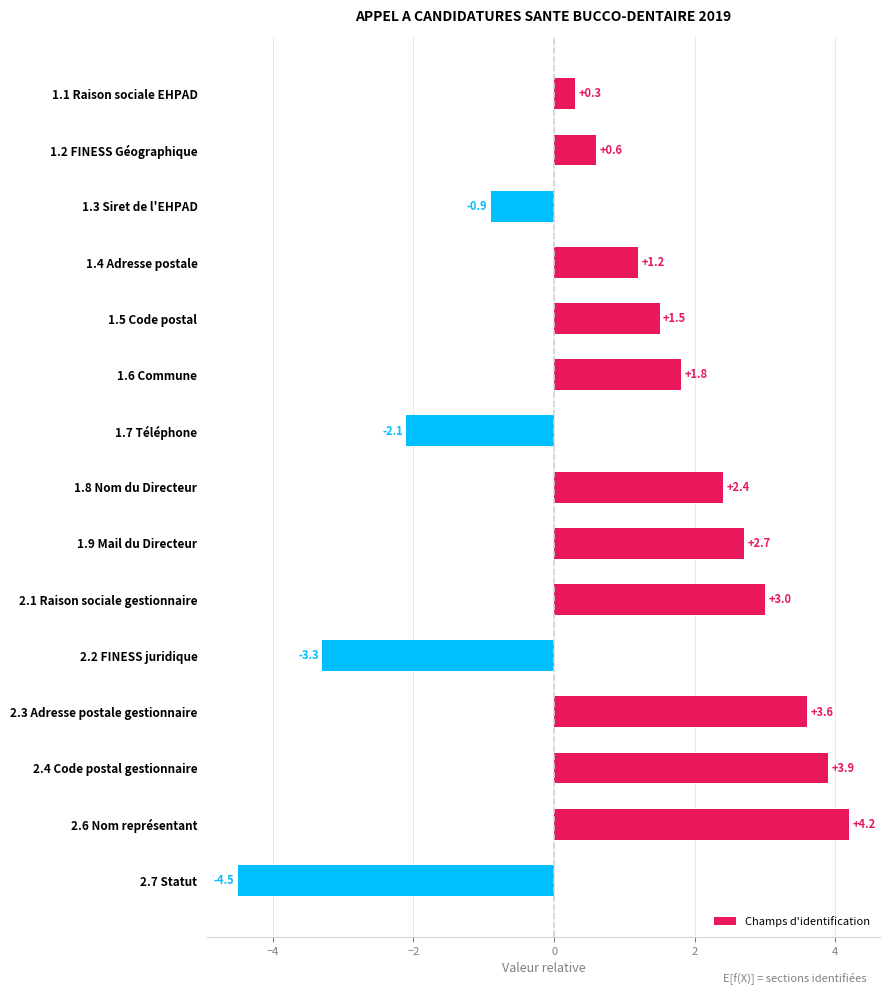

How many categories are shown in the chart?

15